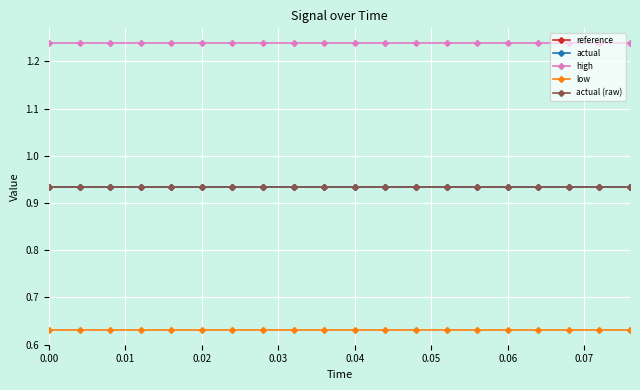

Rank the series by their maximum value, from highest to lowest.

high, actual, actual (raw), reference, low